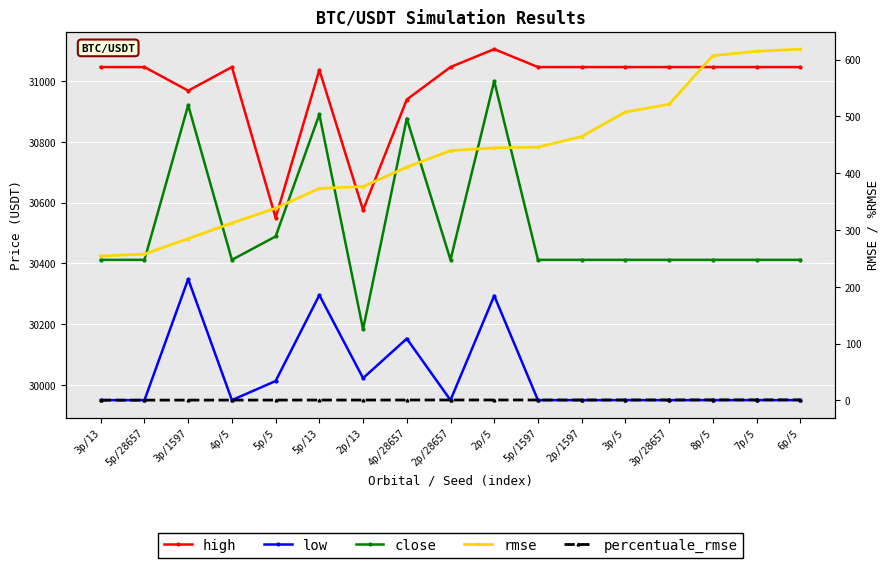

What is the approximate value of low at 5p/13?

30295.5